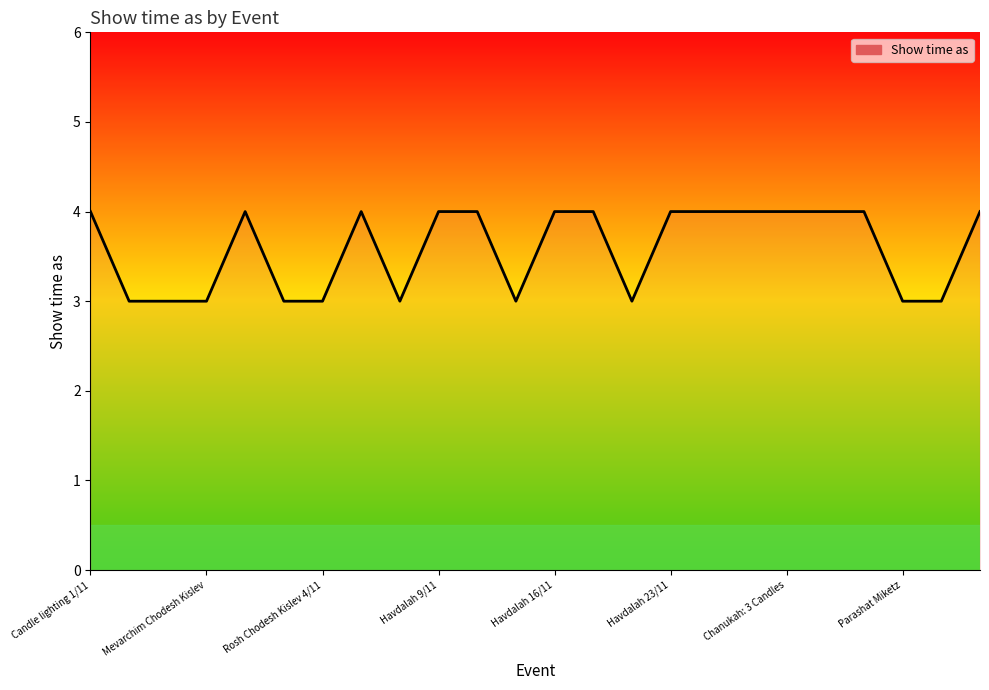

What is the minimum value shown in the chart?

3